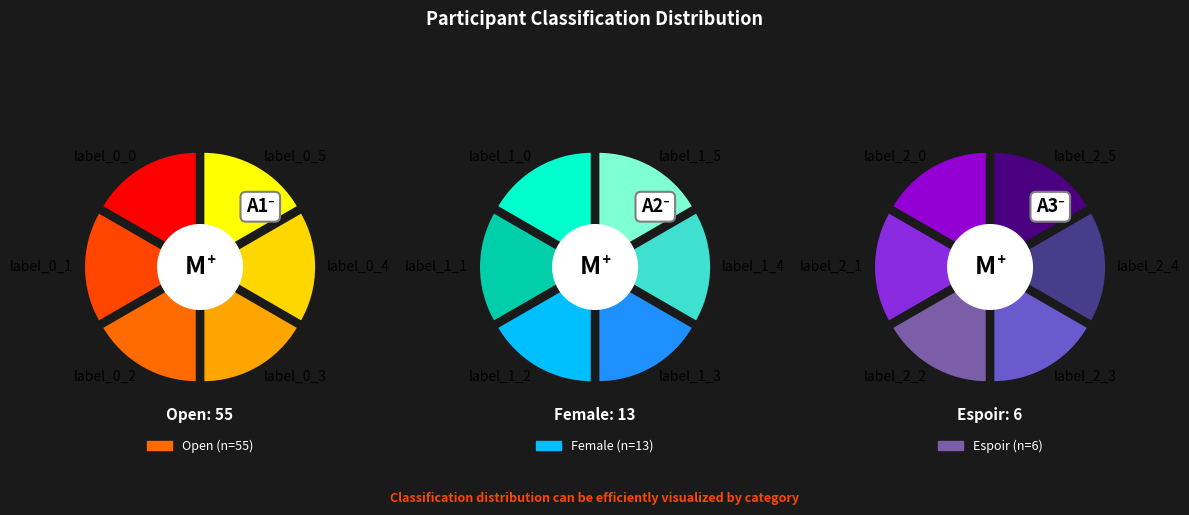

What is the total percentage of Espoir and Open?

82.4%